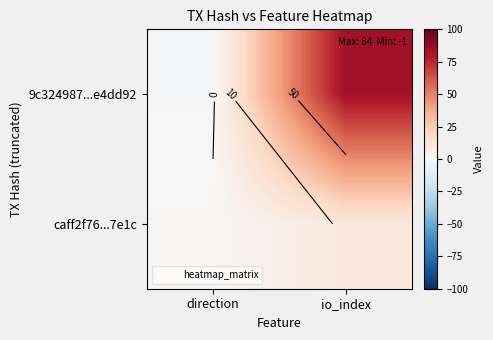

How many 9c324987...e4dd92 values are between -1 and 84?

2